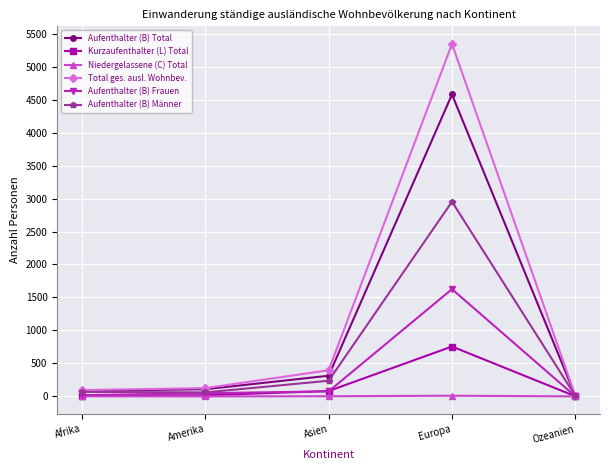

What is the difference between the second highest and second lowest values in the Aufenthalter (B) Total series?

227